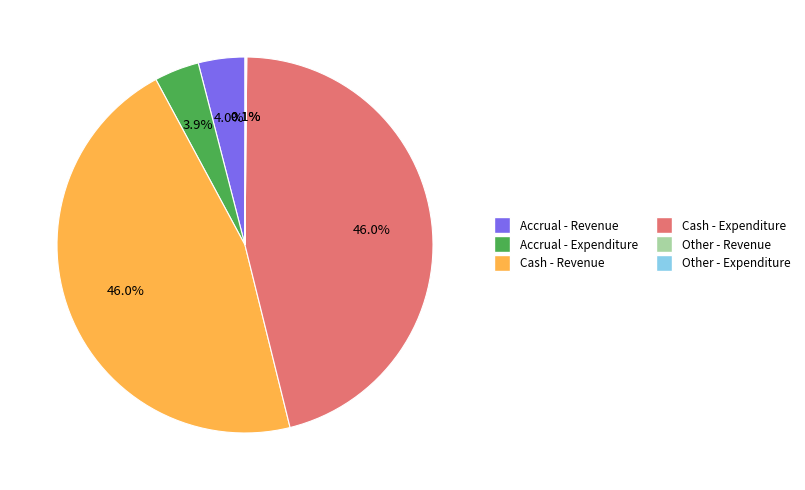

How much of the chart is everything except Cash - Revenue?

54.0%